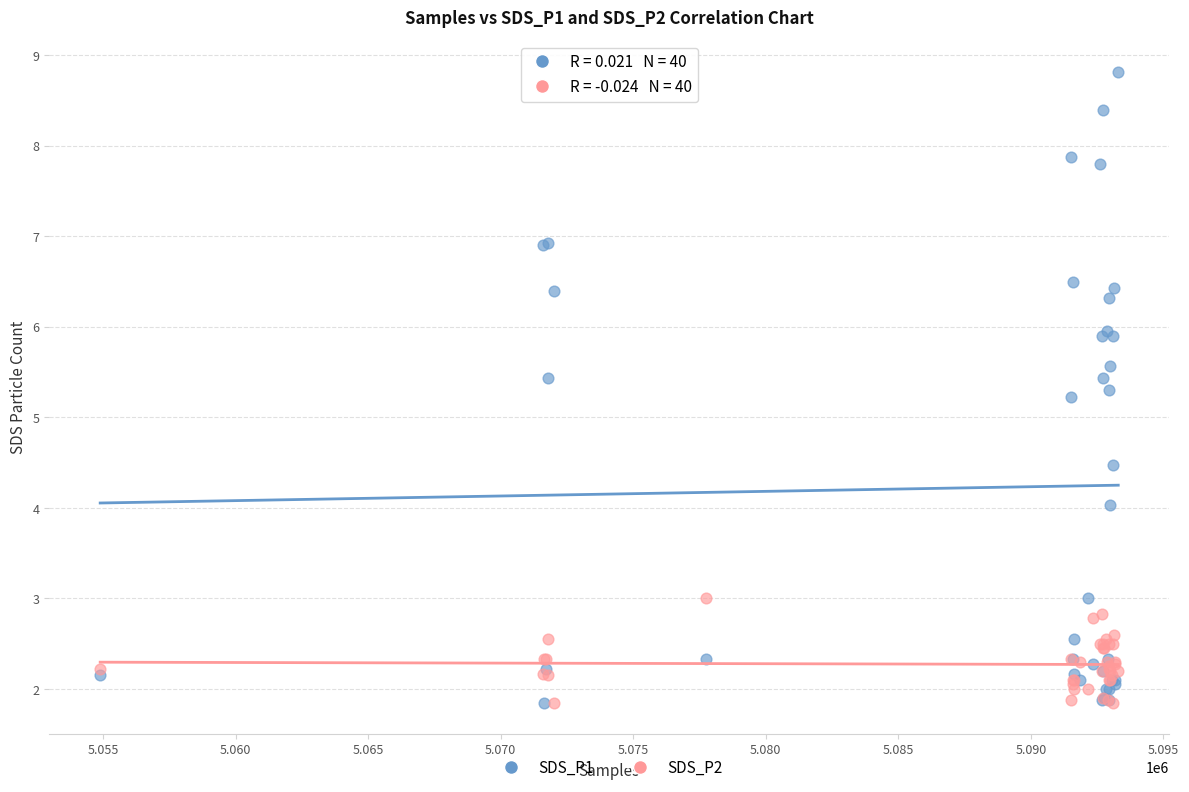

Across all series, what Y value is closest to 5?

5.2